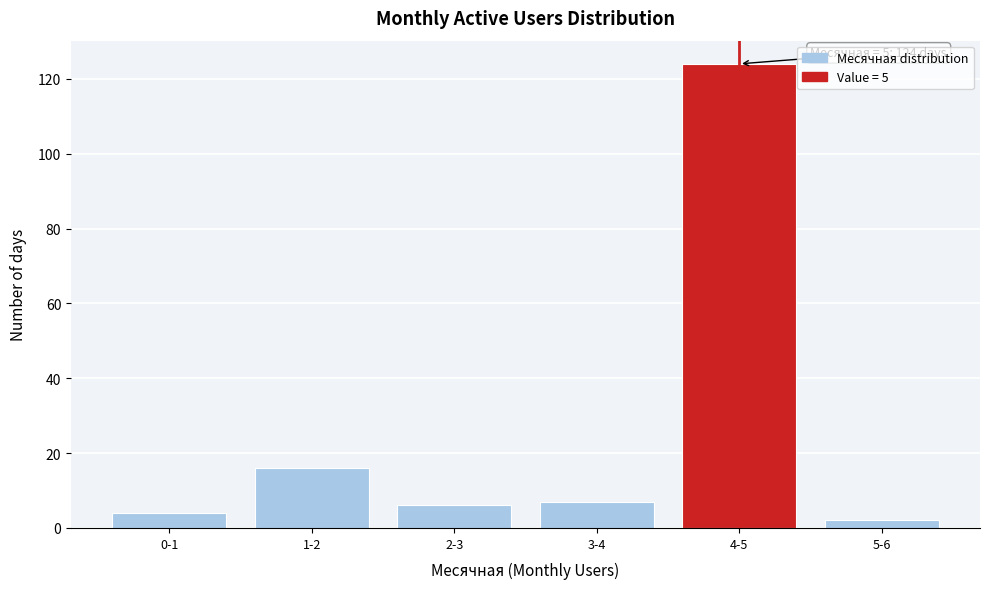

Reading left to right, transcribe all the data shown in this chart.

4	16	6	7	124	2